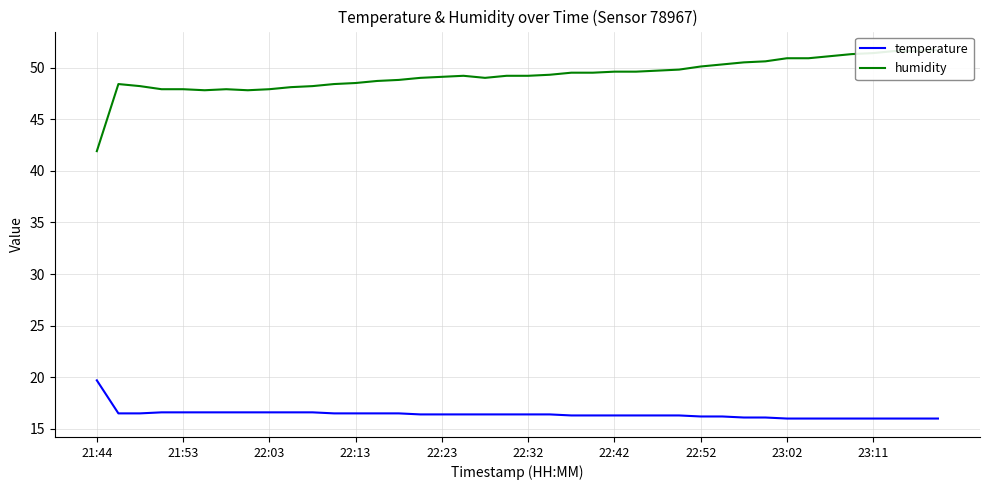

At which label does temperature reach its peak?

21:44